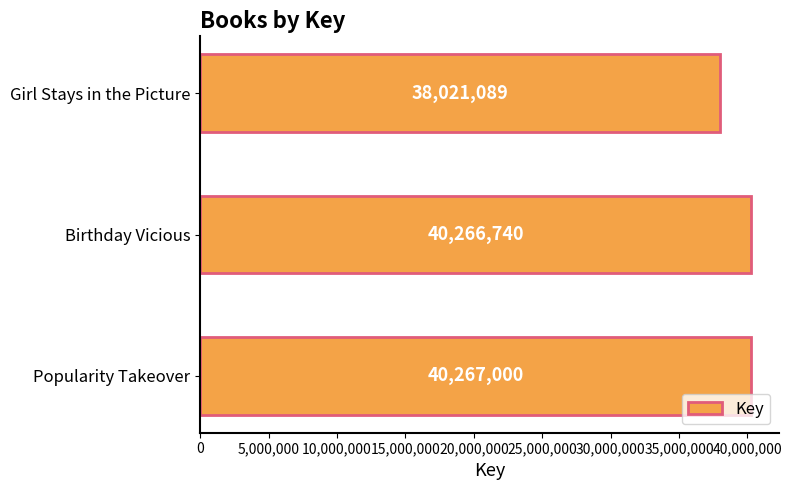

Reading bottom to top, list all the values displayed in this chart.

Popularity Takeover=40267000	Birthday Vicious=40266740	Girl Stays in the Picture=38021089